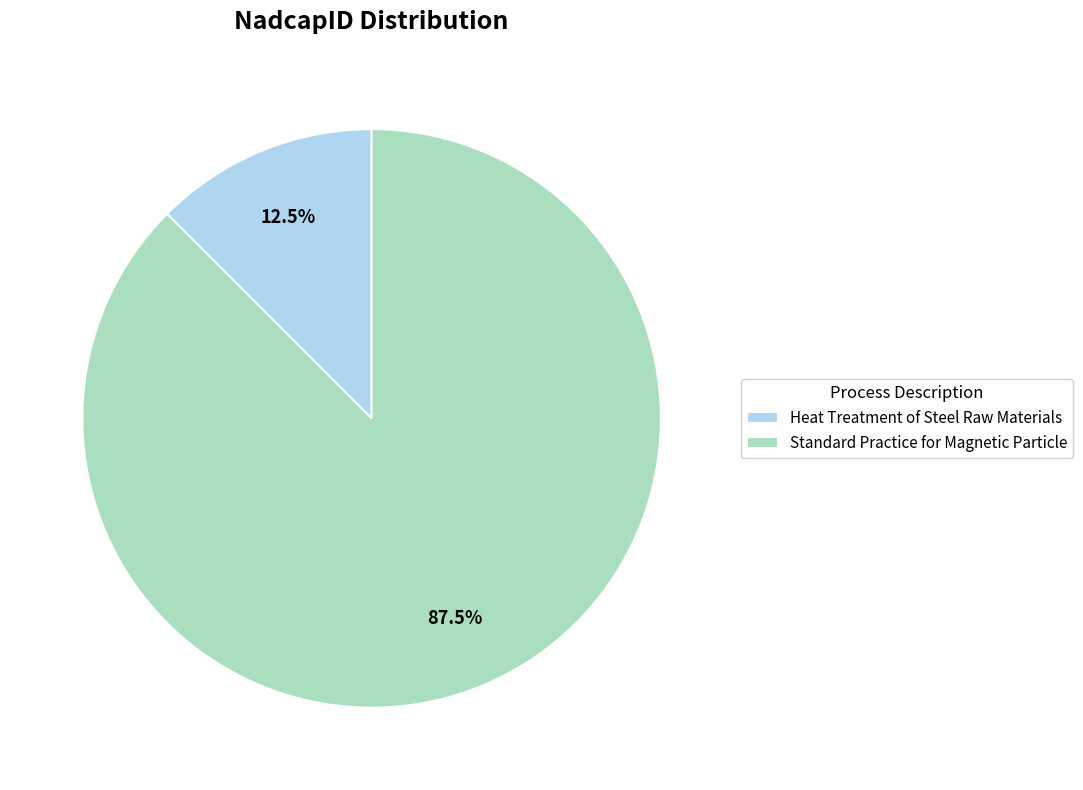

How many slices are in this pie chart?

2